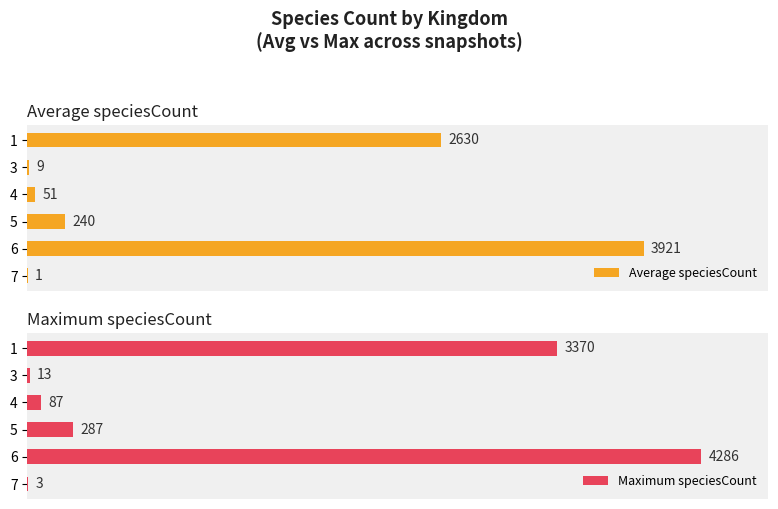

What is the difference between the highest and lowest values at 6?

365